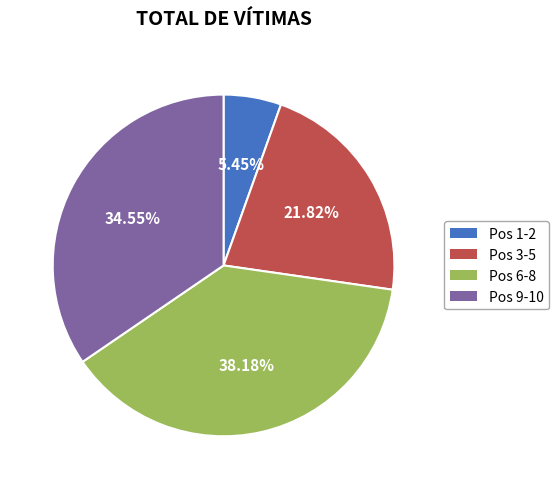

Rank the categories by value from lowest to highest.

Pos 1-2, Pos 3-5, Pos 9-10, Pos 6-8